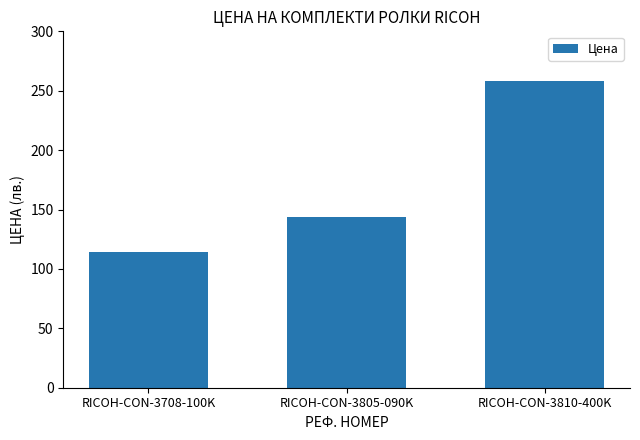

What is the label of the 3rd bar from the right?

RICOH-CON-3708-100K